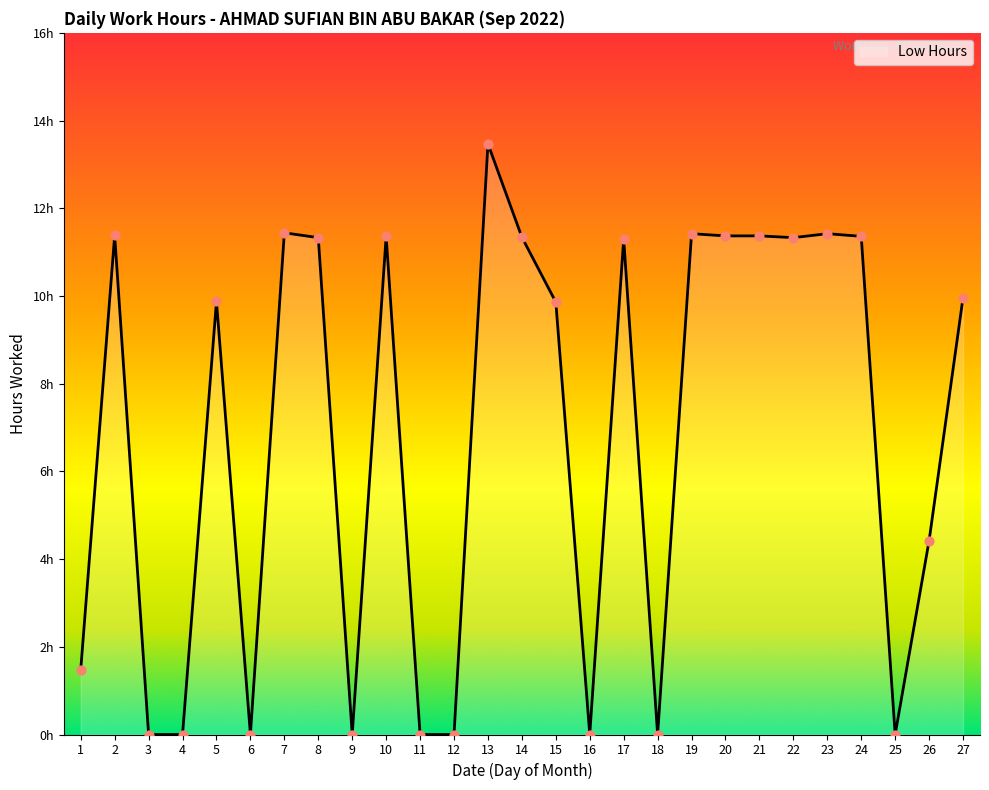

Does the chart have visible grid lines?

No